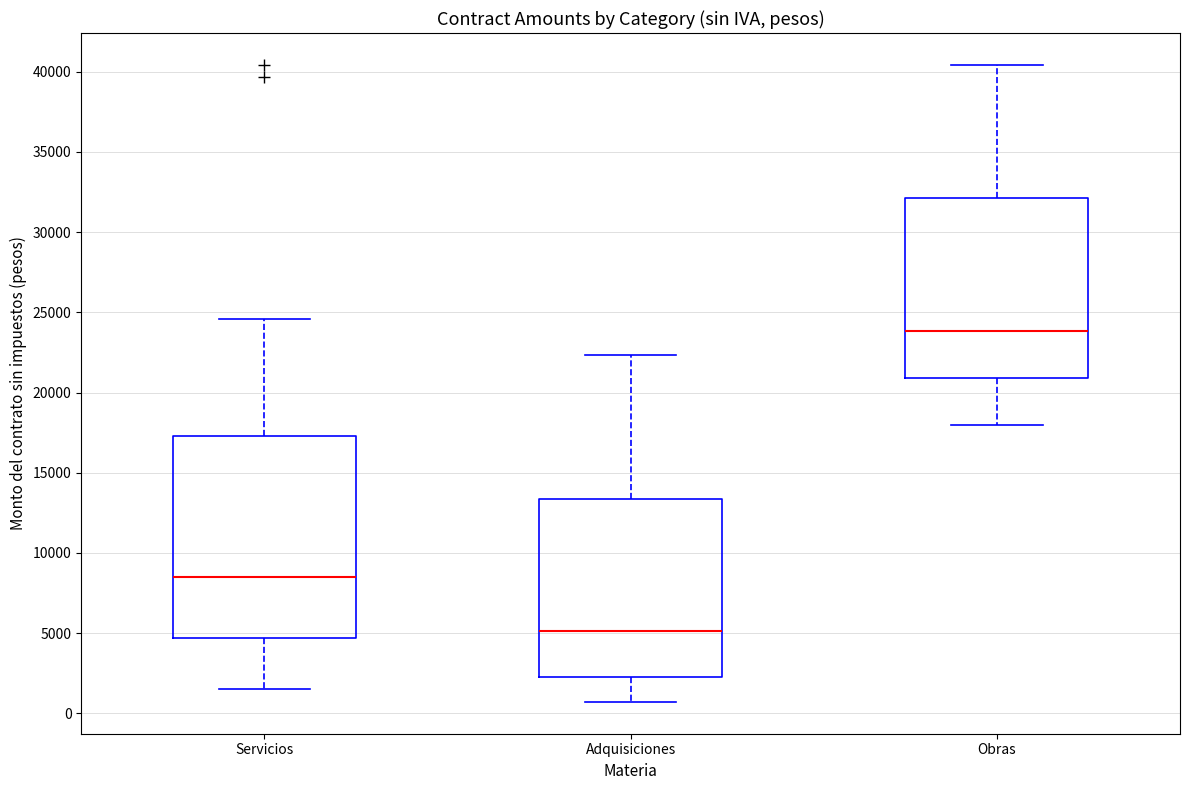

Reading left to right, read every box against the y-axis: the position of its median line, the range the box covers, and the ends of its whiskers. The values are not printed on the chart, so give them approximately, as read against the axis.

Servicios: median 8500, box 4500 to 17500, whiskers 1500 to 24500
Adquisiciones: median 5000, box 2500 to 13500, whiskers 500 to 22500
Obras: median 24000, box 21000 to 32000, whiskers 18000 to 40500